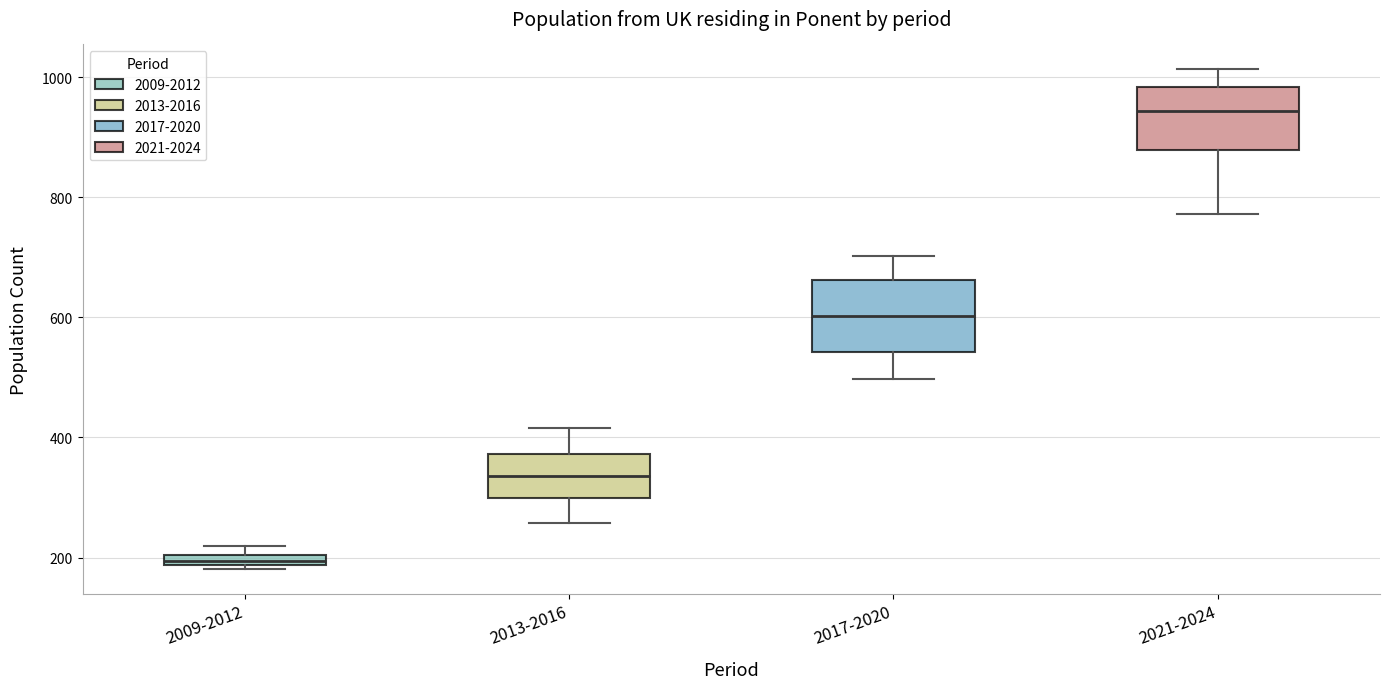

Which box's median line is the lowest?

2009-2012